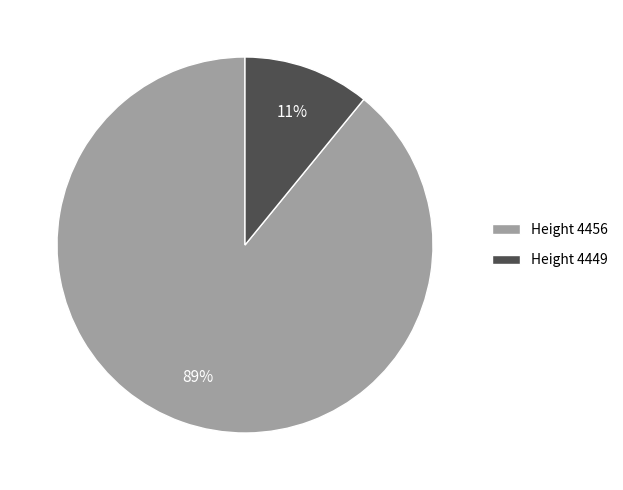

Which category has the smallest portion of the pie?

Height 4449